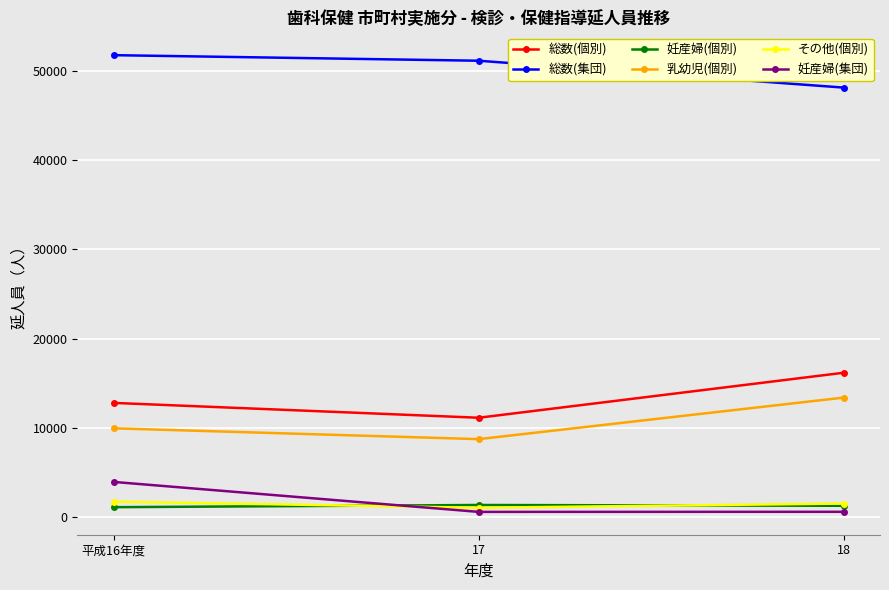

Which series has the largest total across all categories?

総数(集団)